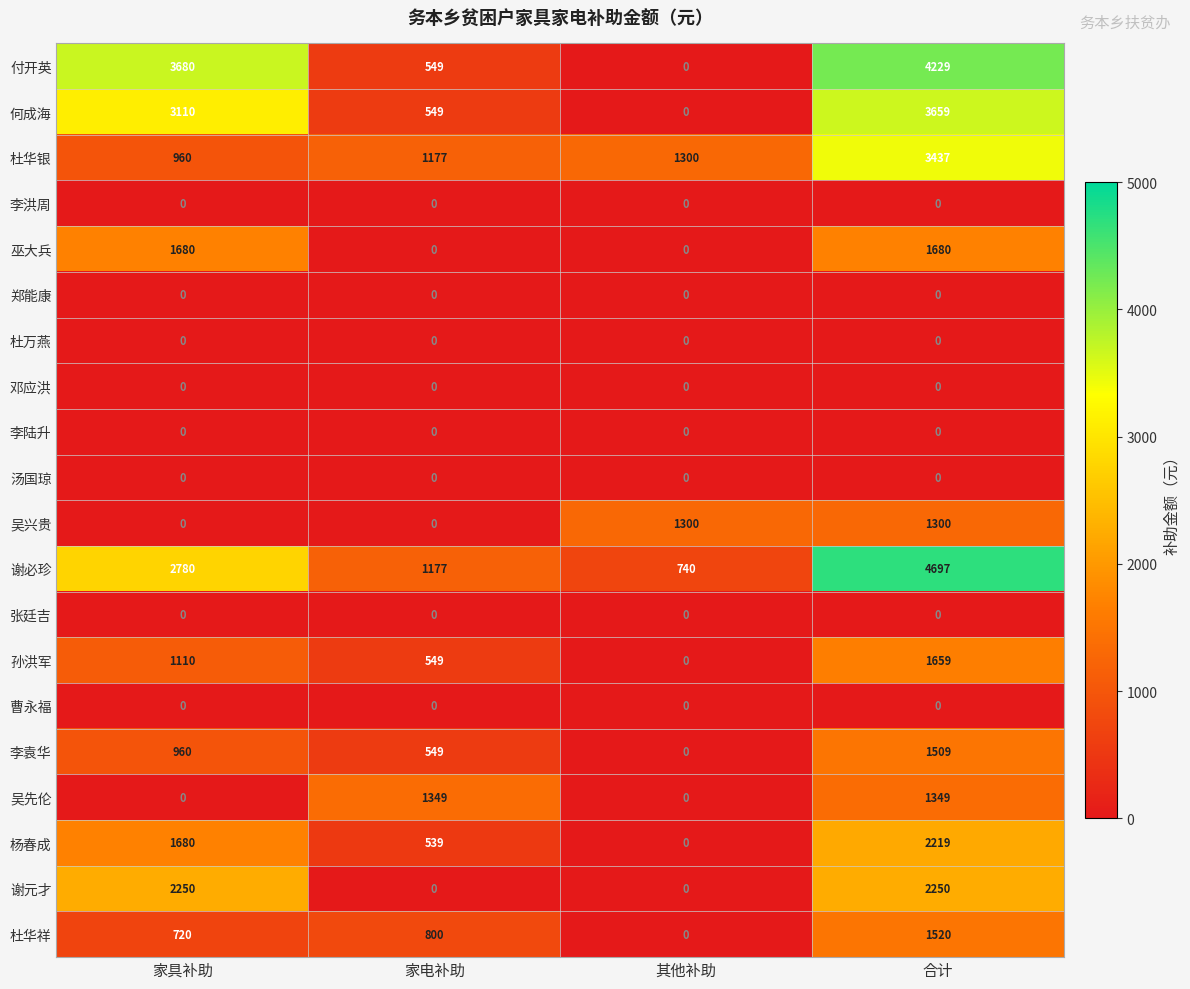

At which label does 付开英 reach its peak?

合计